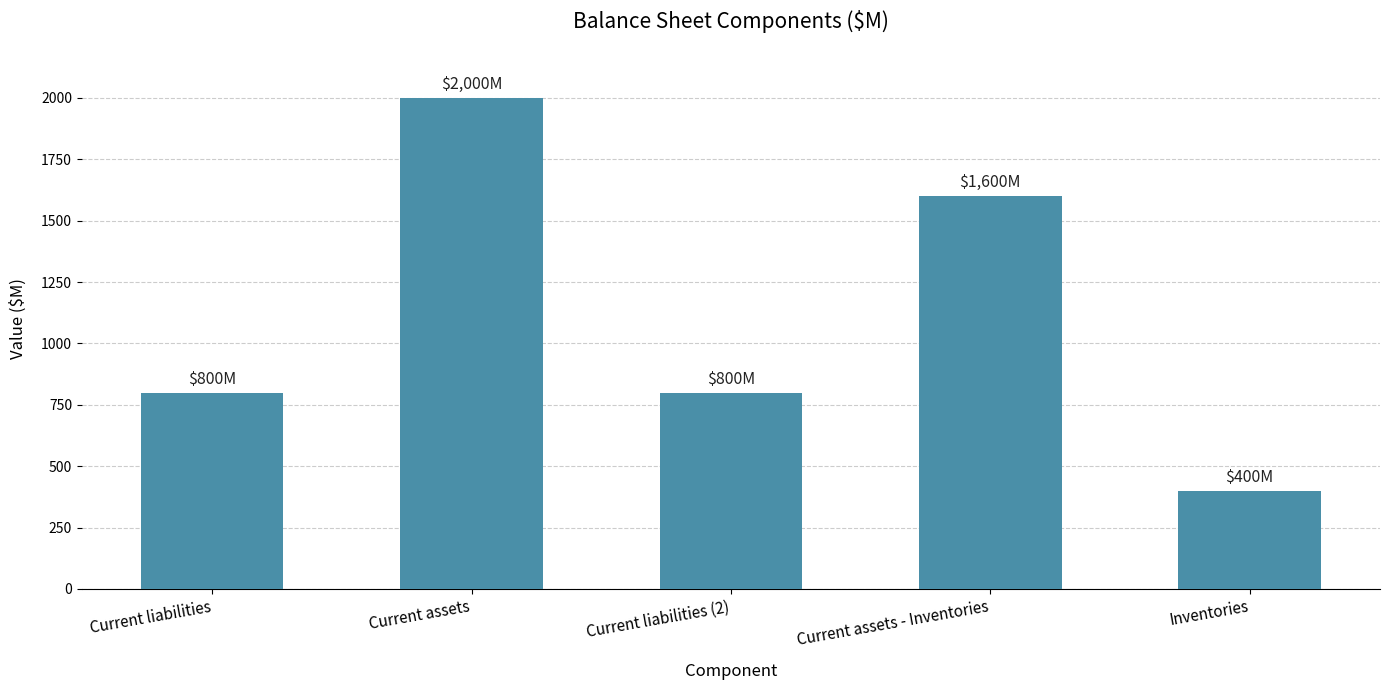

Which label corresponds to the largest value in the chart?

Current assets